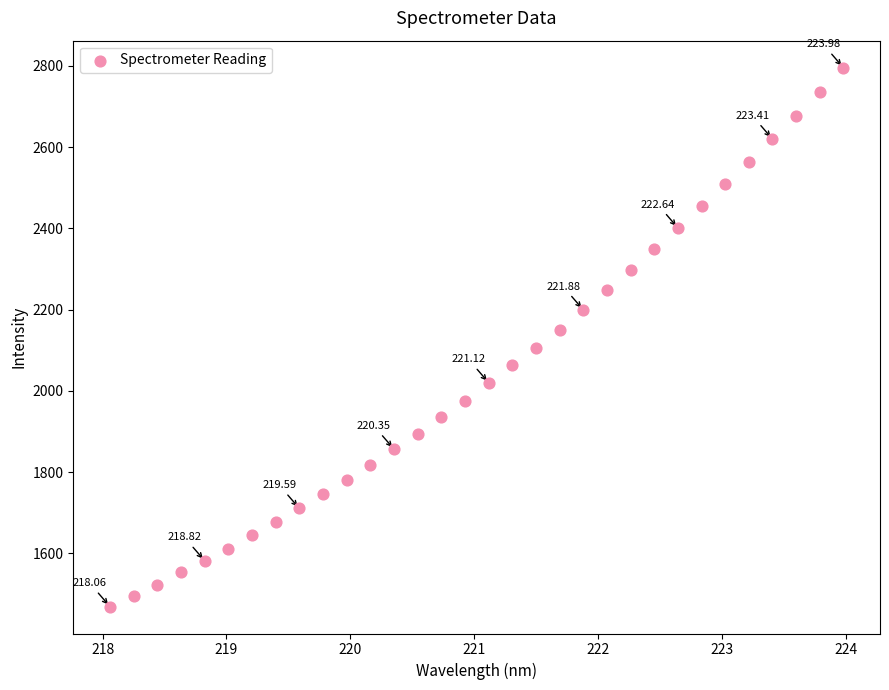

What is the range of X values (max minus min)?

5.9